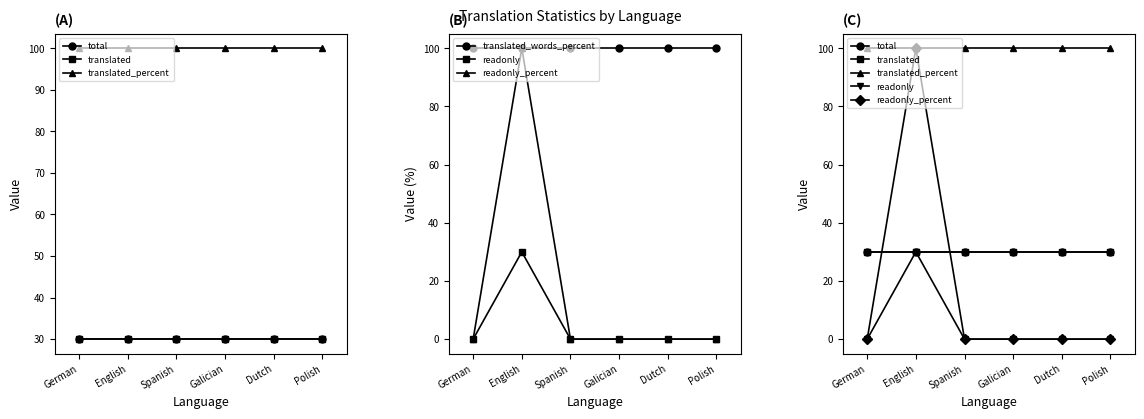

Which series has the largest total across all categories?

translated_percent